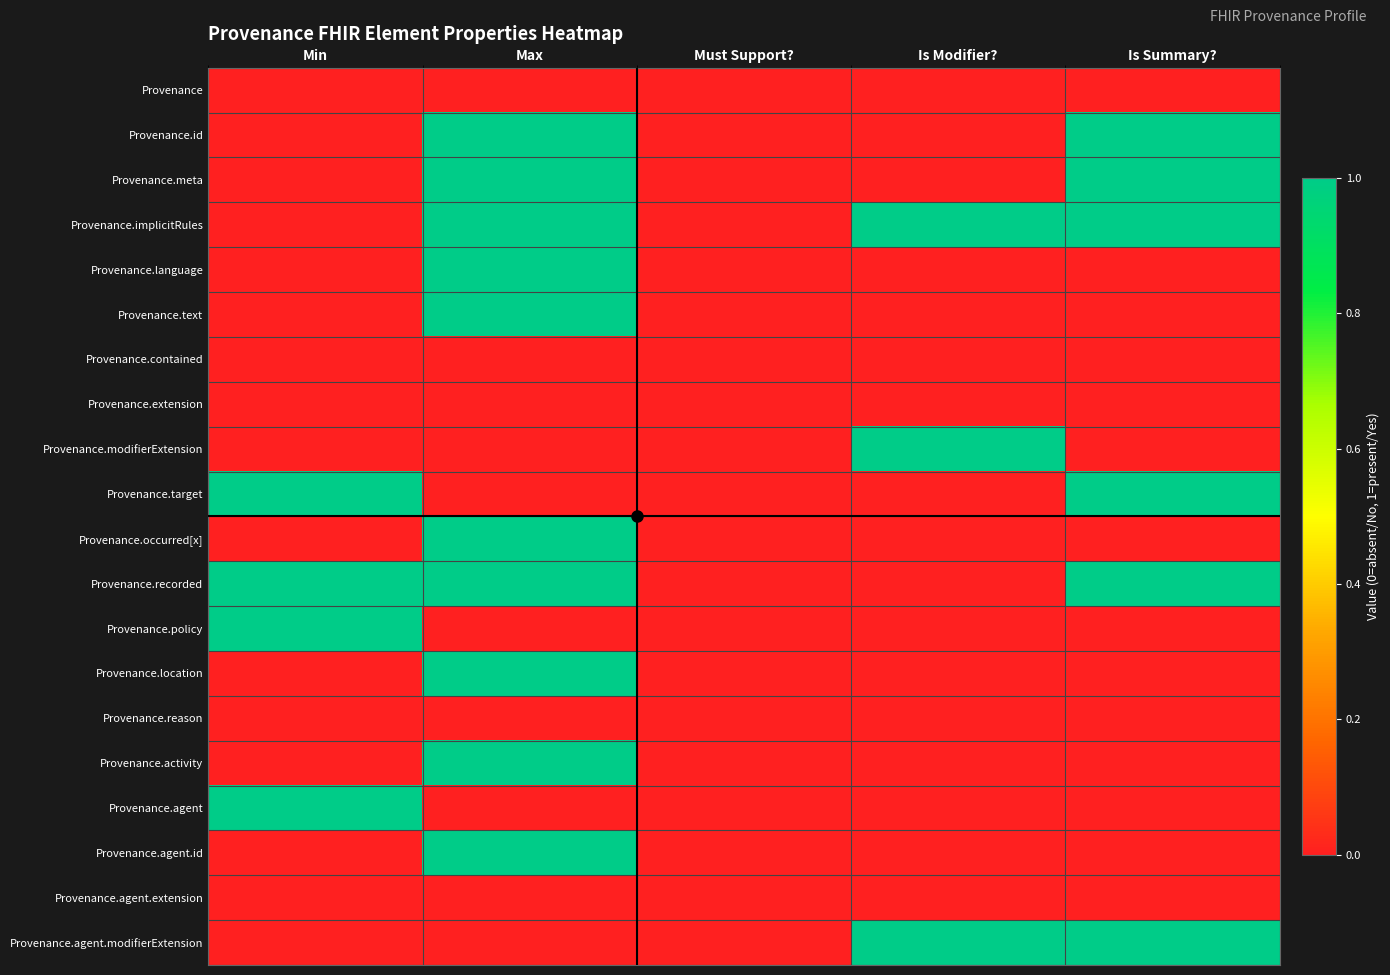

What is the spread (max minus min) of values at Is Summary??

1